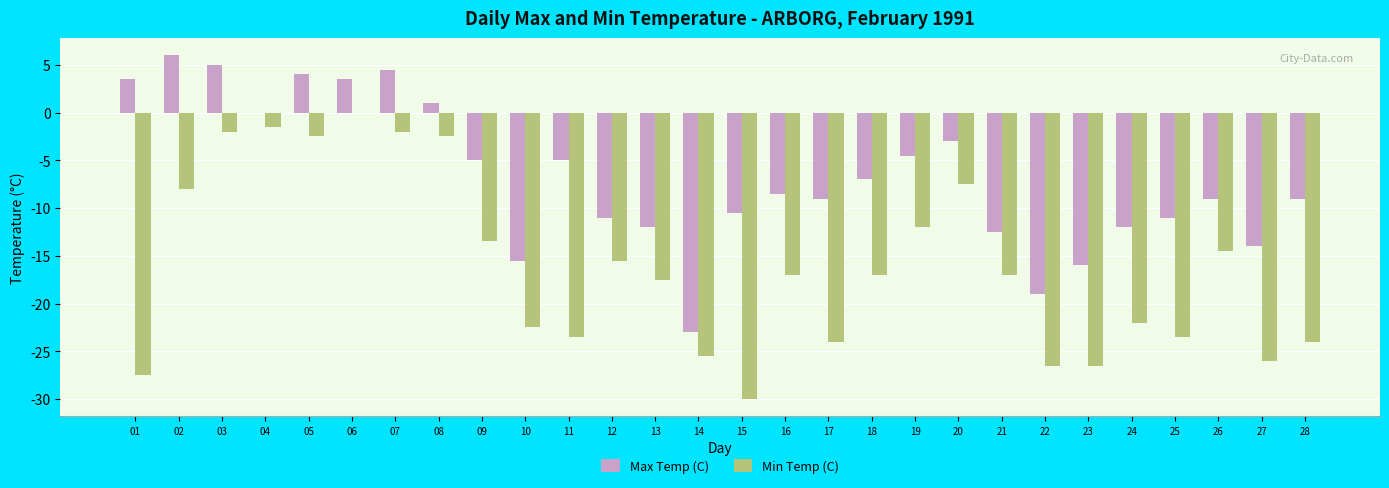

At which category does the chart reach its peak across all series?

02